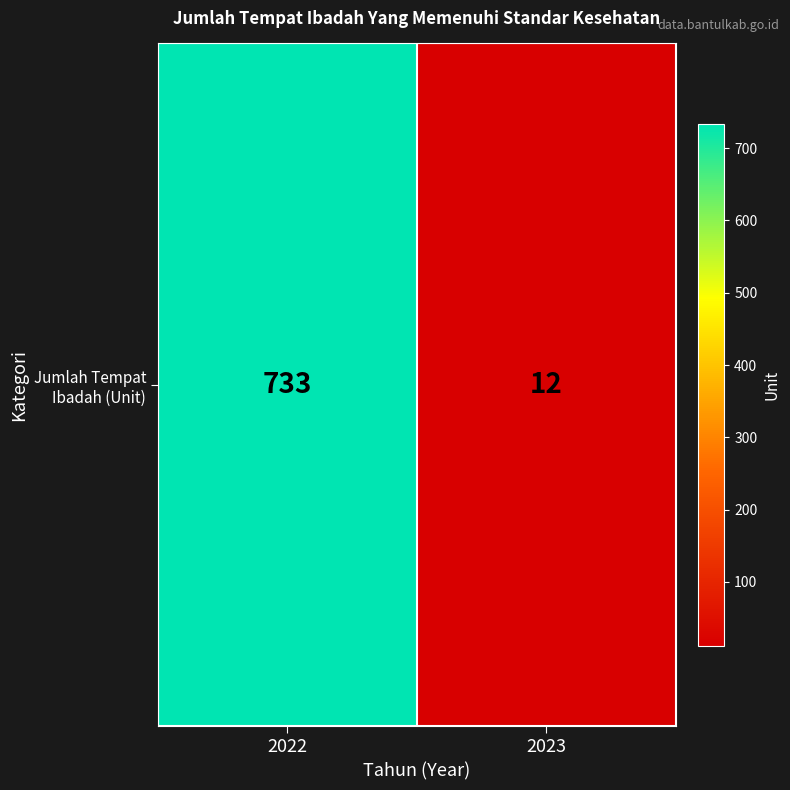

At which label is the value closest to 372?

2023